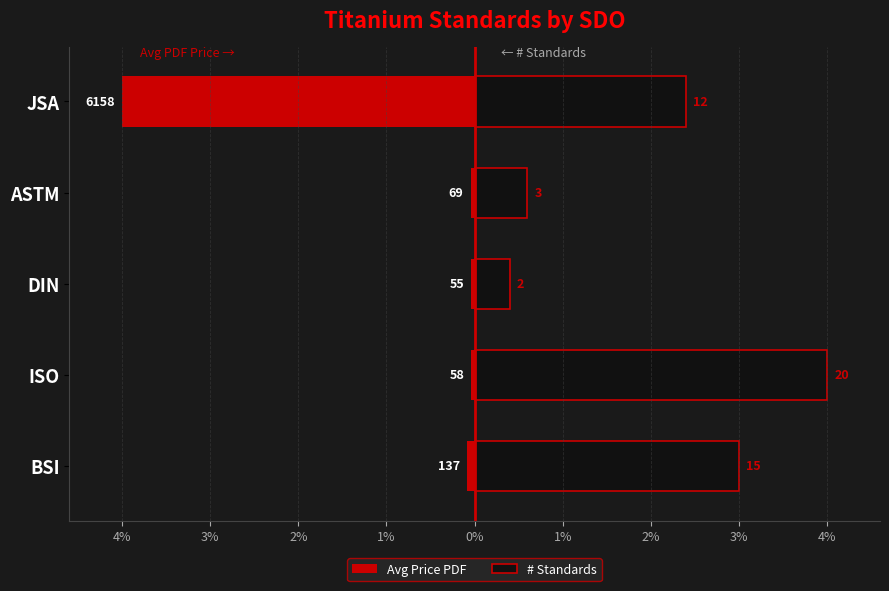

Which series has the largest range (max minus min)?

Avg Price PDF